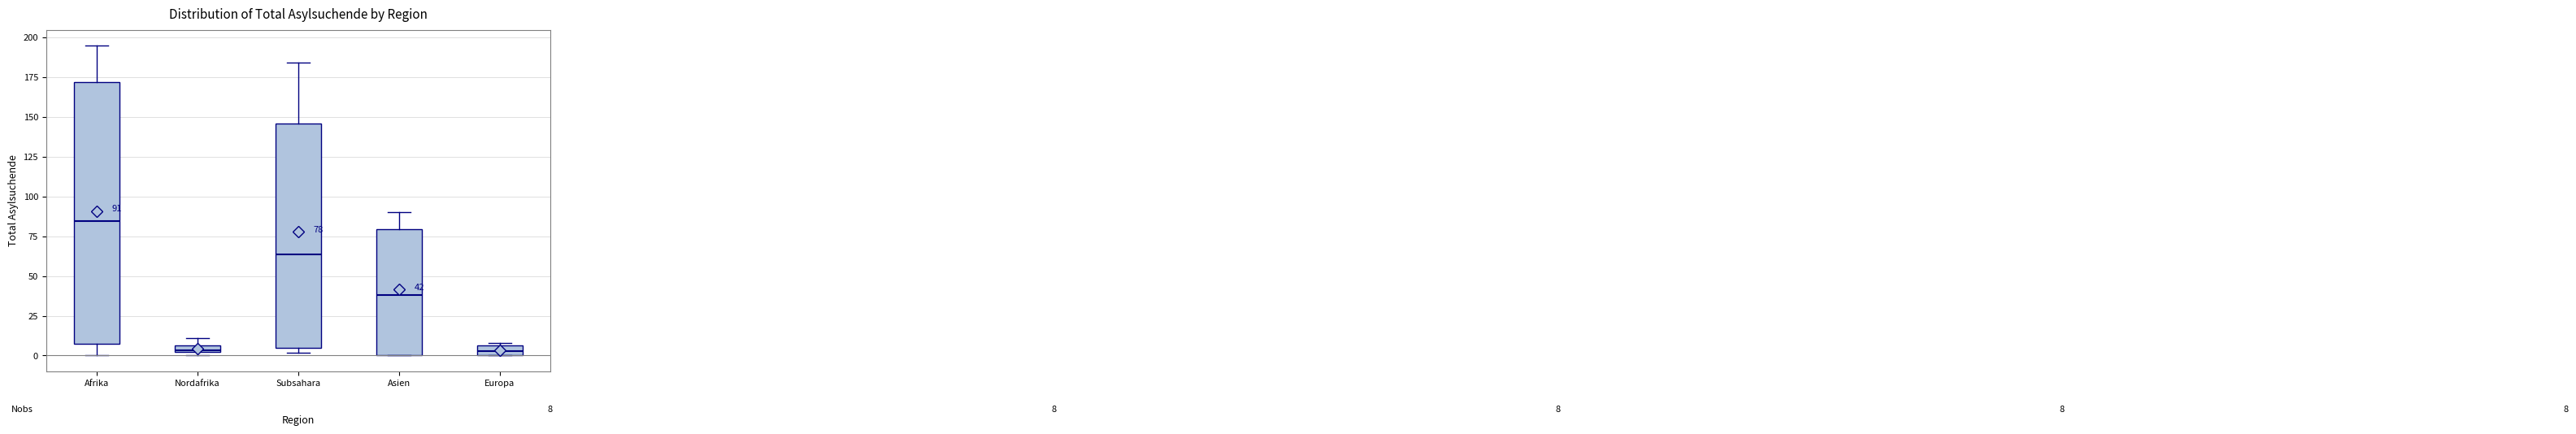

Which box is the tallest, from its lower edge to its upper edge?

Afrika